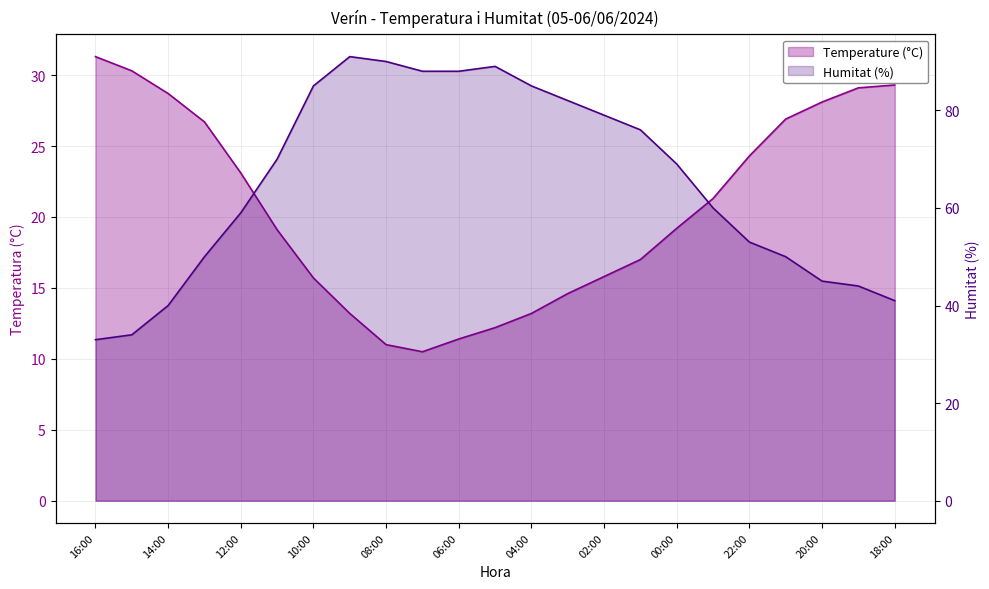

What is the minimum value shown in the chart?

10.5